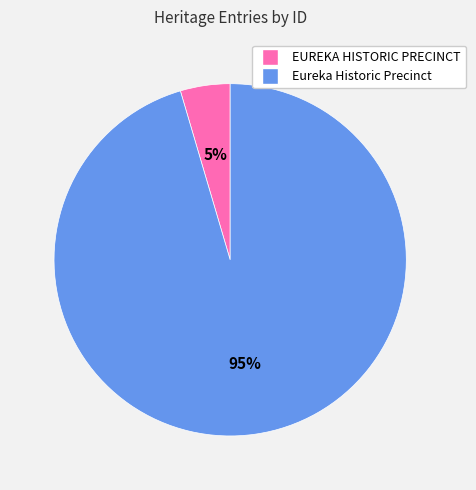

What is the smallest slice in the pie chart?

EUREKA HISTORIC PRECINCT